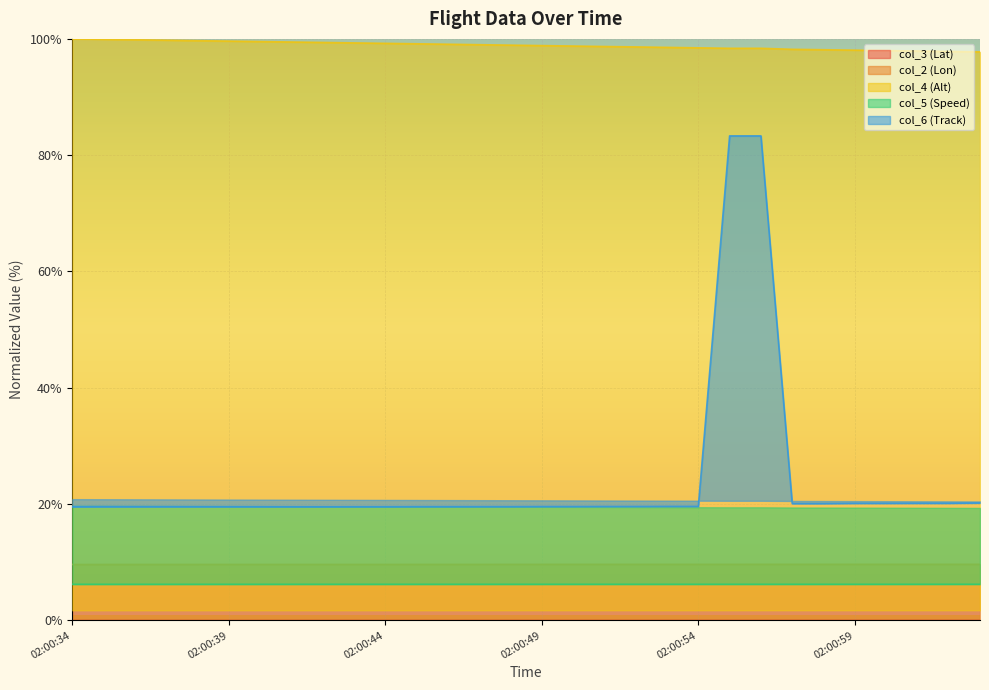

True or false: col_3 (Lat) and col_6 (Track) cross at least once.

False